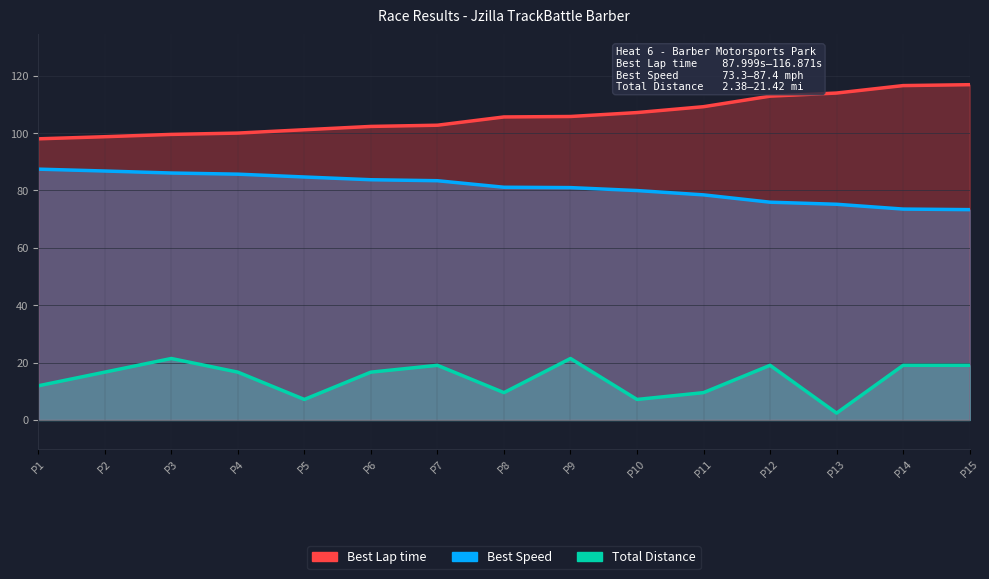

Rank the categories by value from lowest to highest.

P1, P2, P3, P4, P5, P6, P7, P8, P9, P10, P11, P12, P13, P14, P15